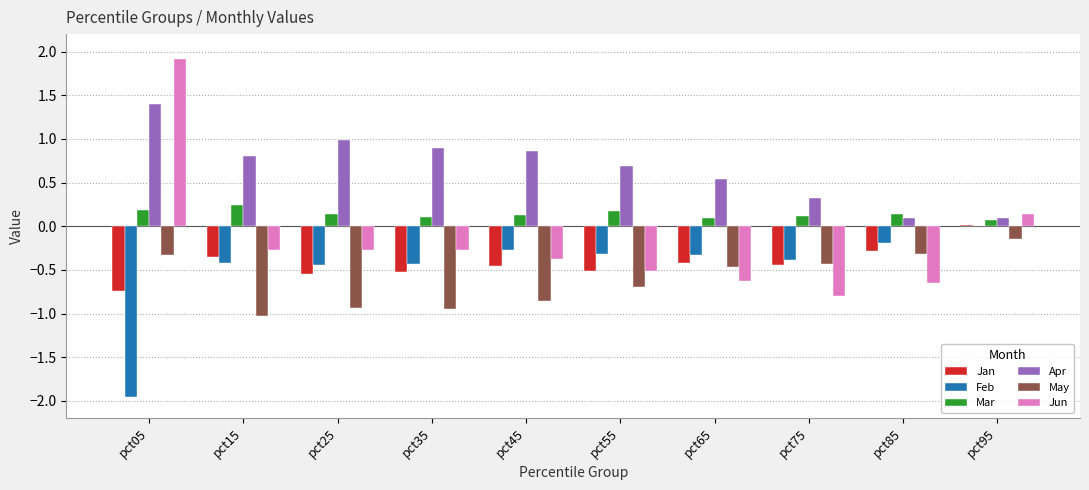

True or false: Jan has a value of -0.5 at pct45.

True